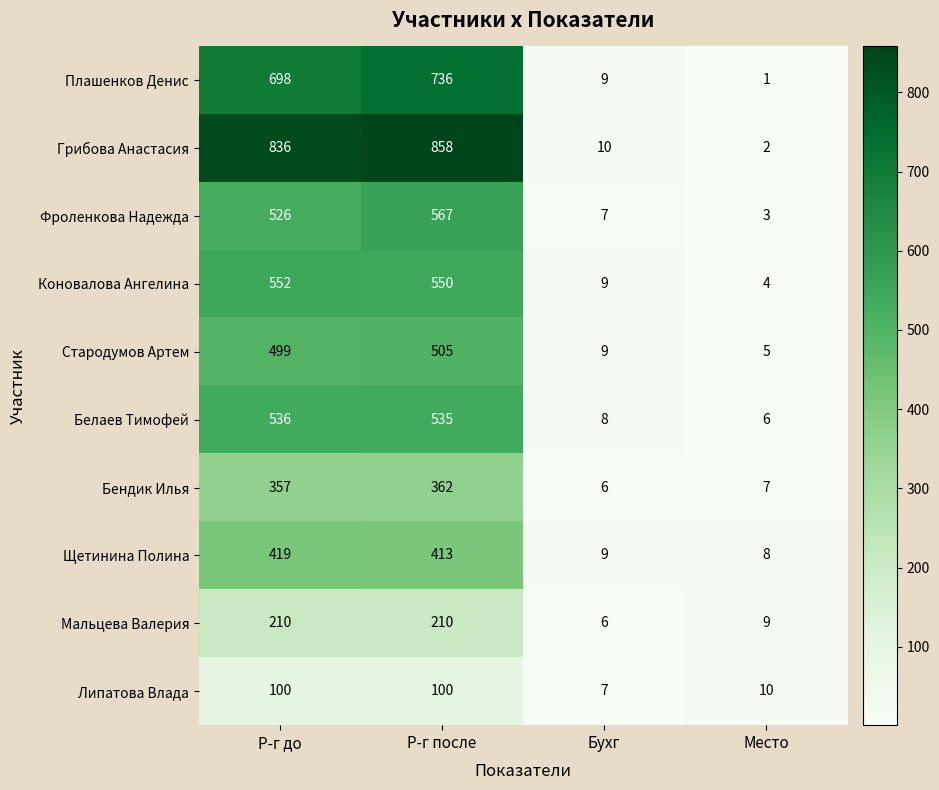

Which series has the largest range (max minus min)?

Грибова Анастасия